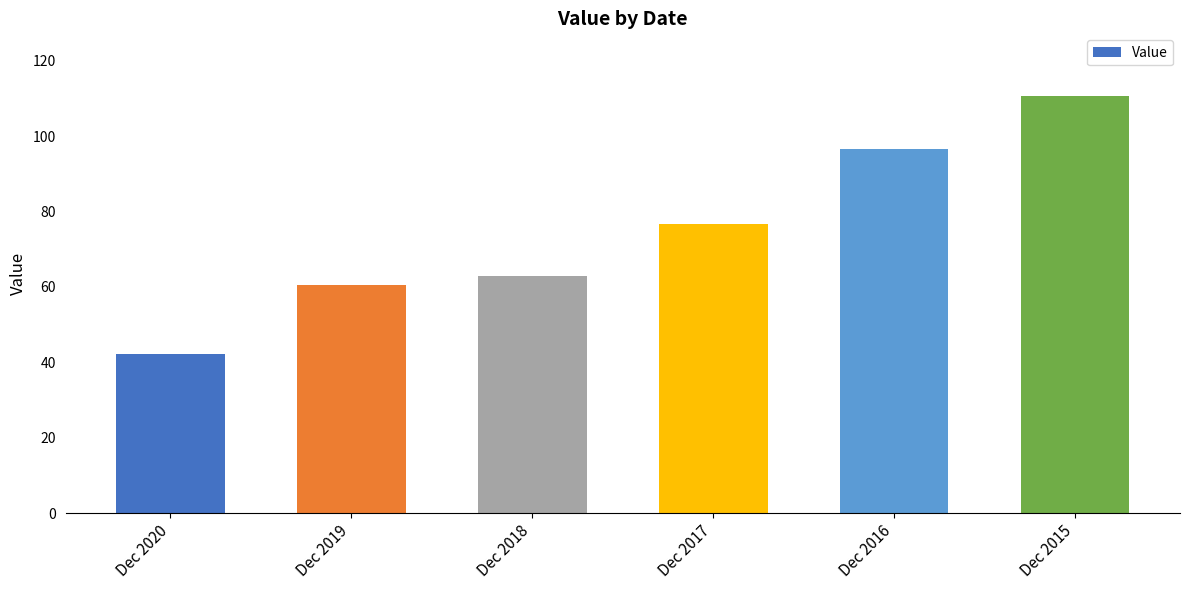

What is the sum of all values?

450.0